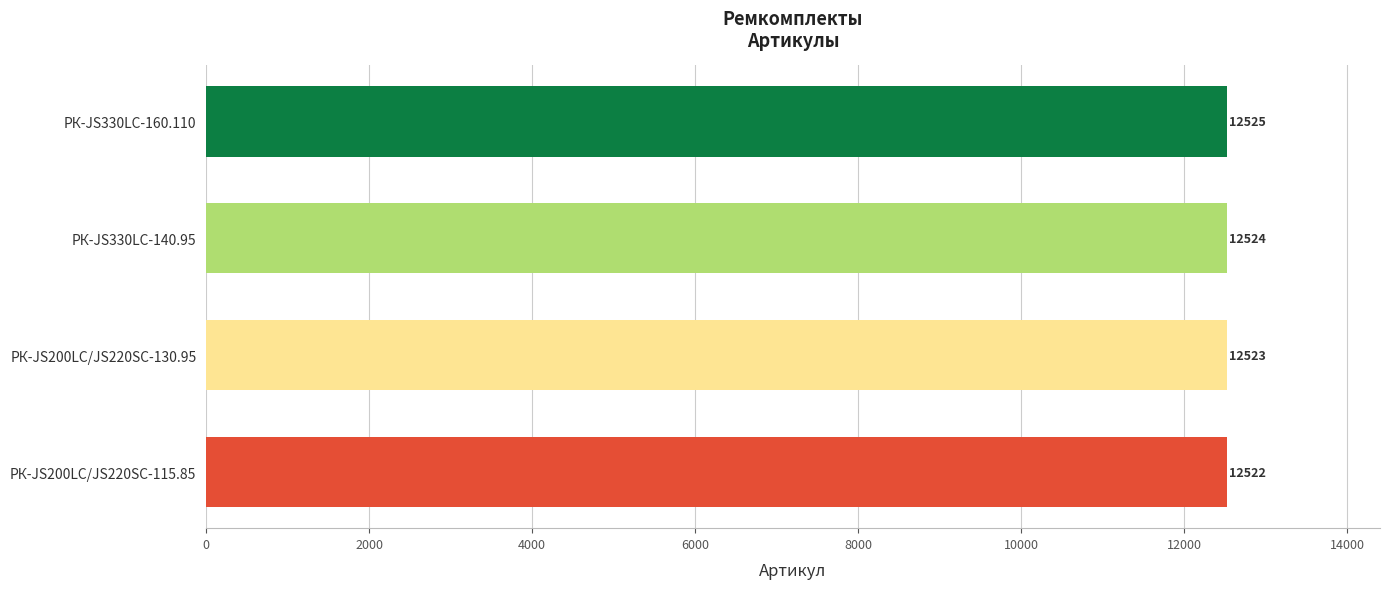

What is the difference between the maximum and second lowest values?

2